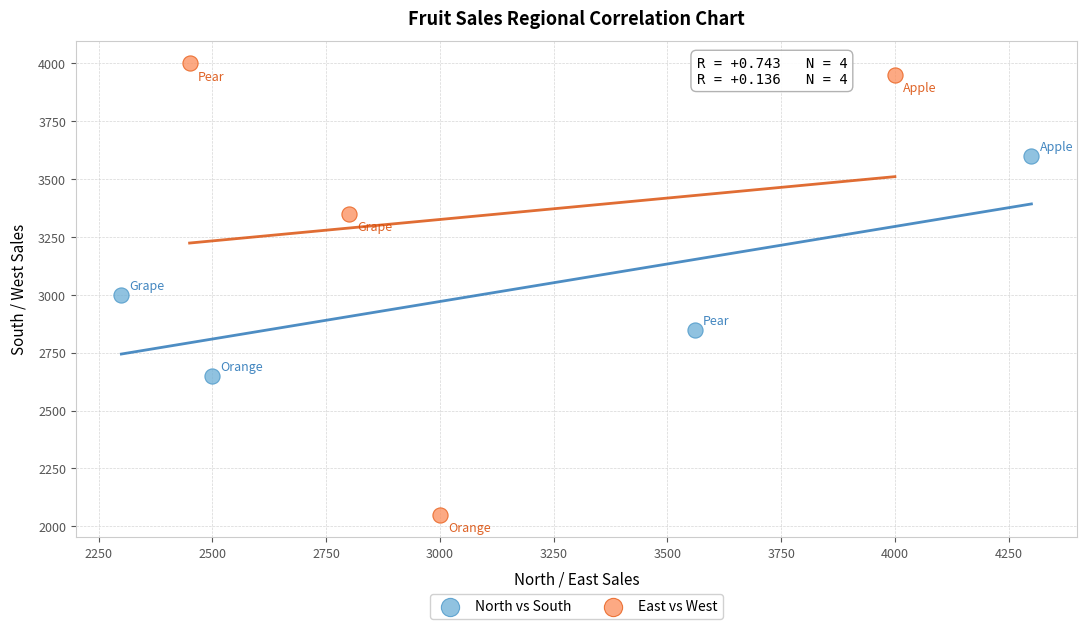

Which series has the largest Y range (max minus min)?

East vs West